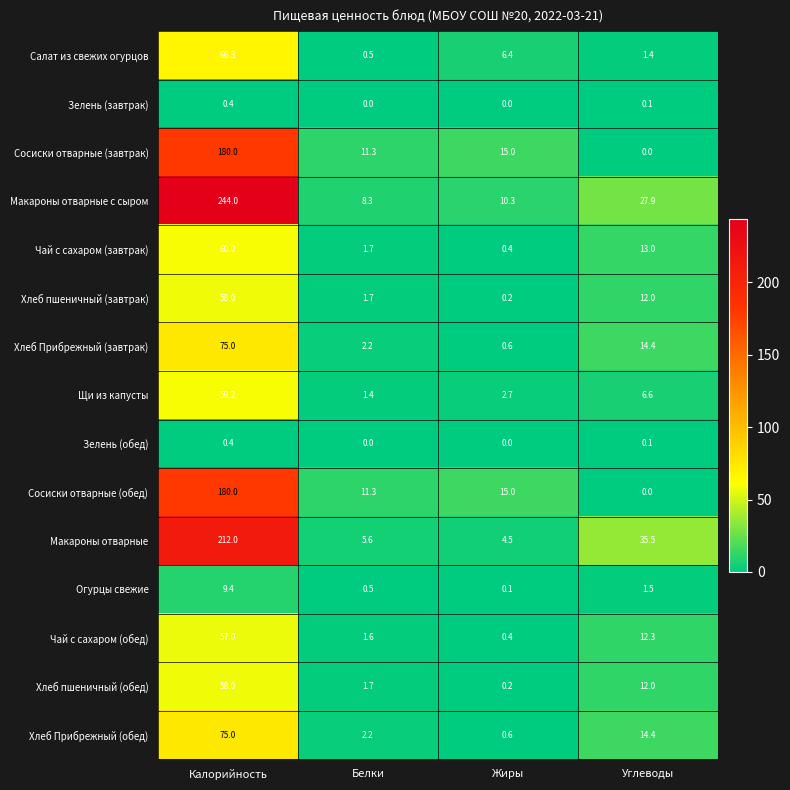

True or false: Щи из капусты has a value of 1.6 at Углеводы.

False